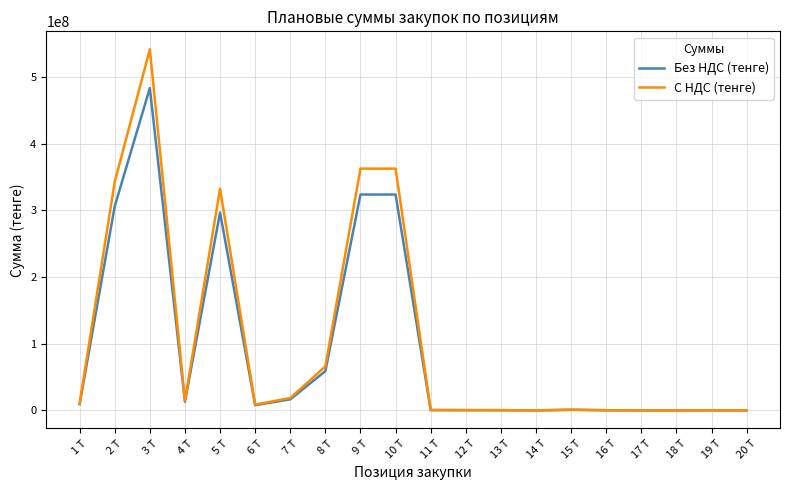

What is the spread (max minus min) of values at 2 Т?

36761182.3